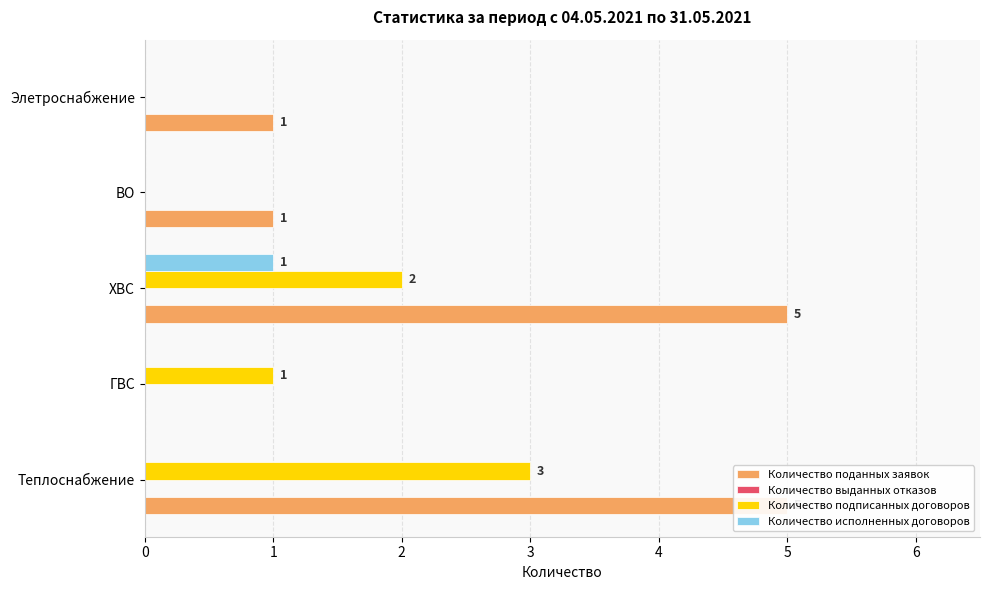

Rank the categories by Количество подписанных договоров value from highest to lowest.

Теплоснабжение, ХВС, ГВС, ВО, Элетроснабжение